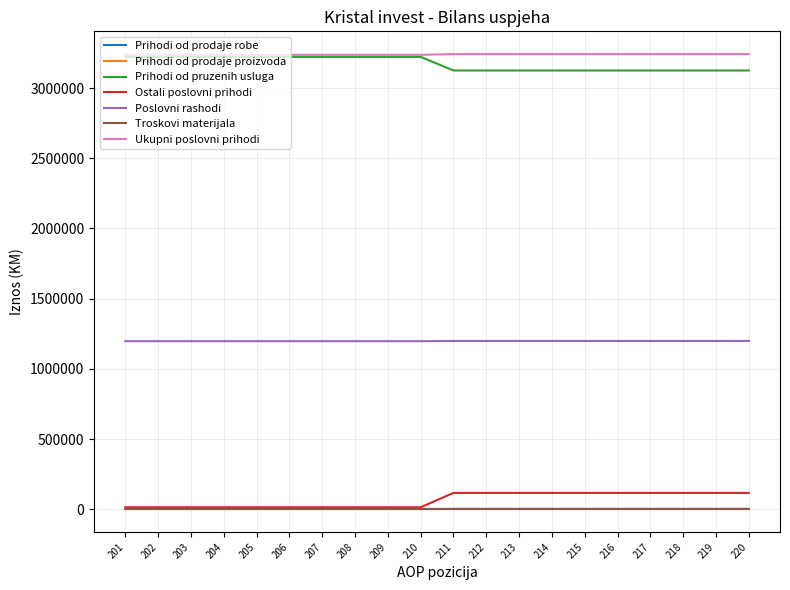

True or false: Ostali poslovni prihodi and Prihodi od pruzenih usluga intersect in this chart.

False